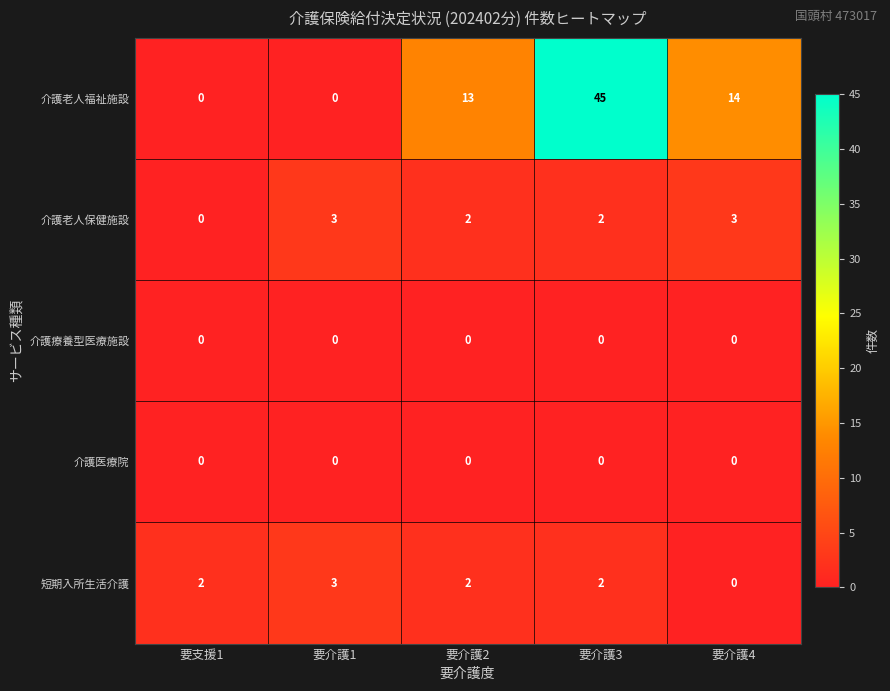

Is it true that 短期入所生活介護 equals 2 at 要介護1?

False